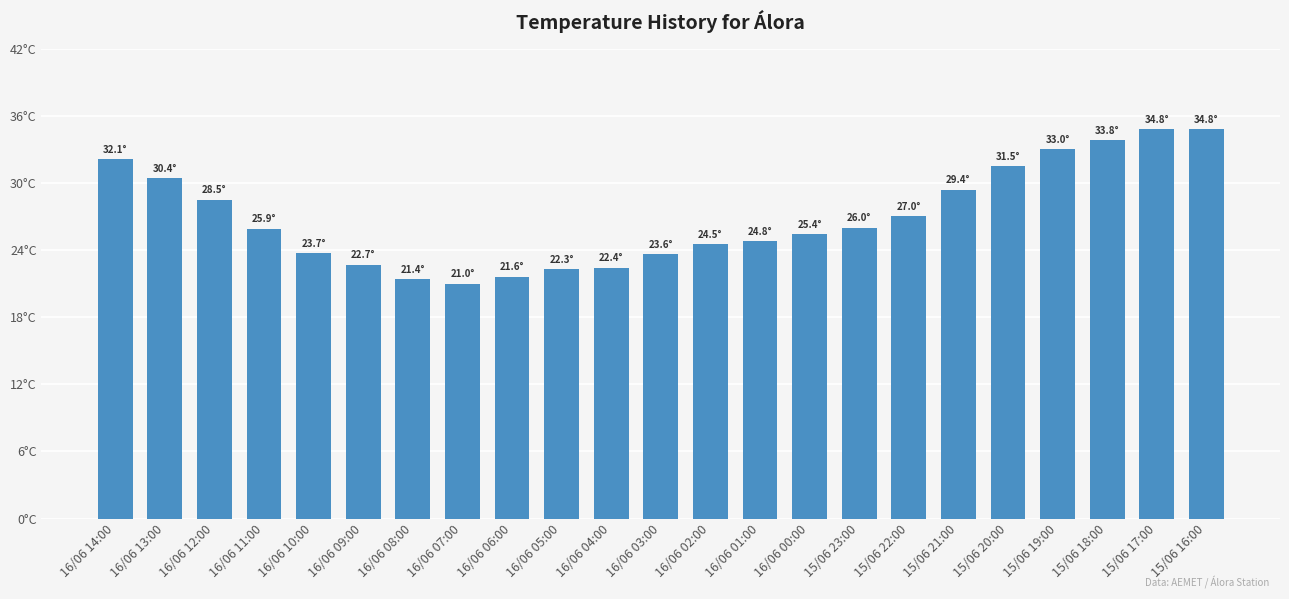

What is the greatest value displayed?

34.8